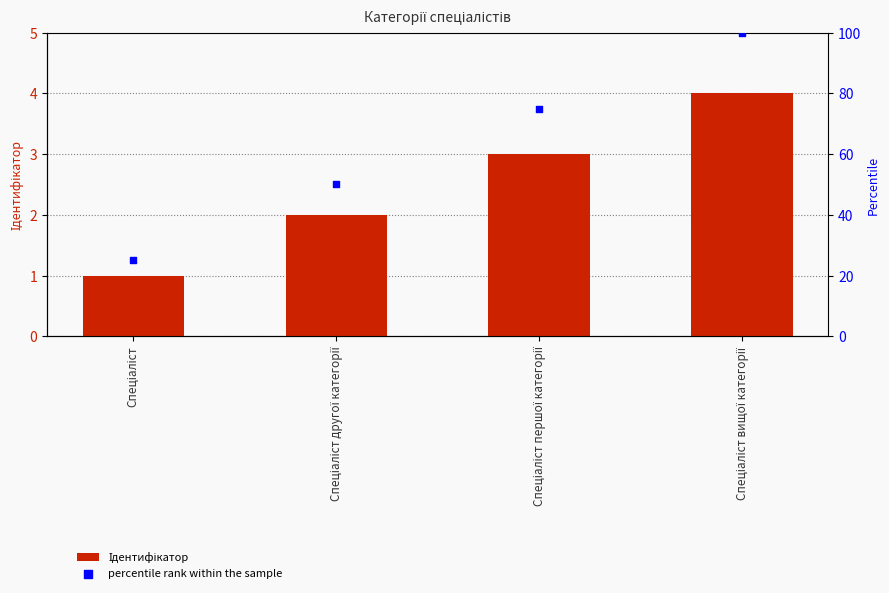

Which series has the largest Y range (max minus min)?

percentile rank within the sample